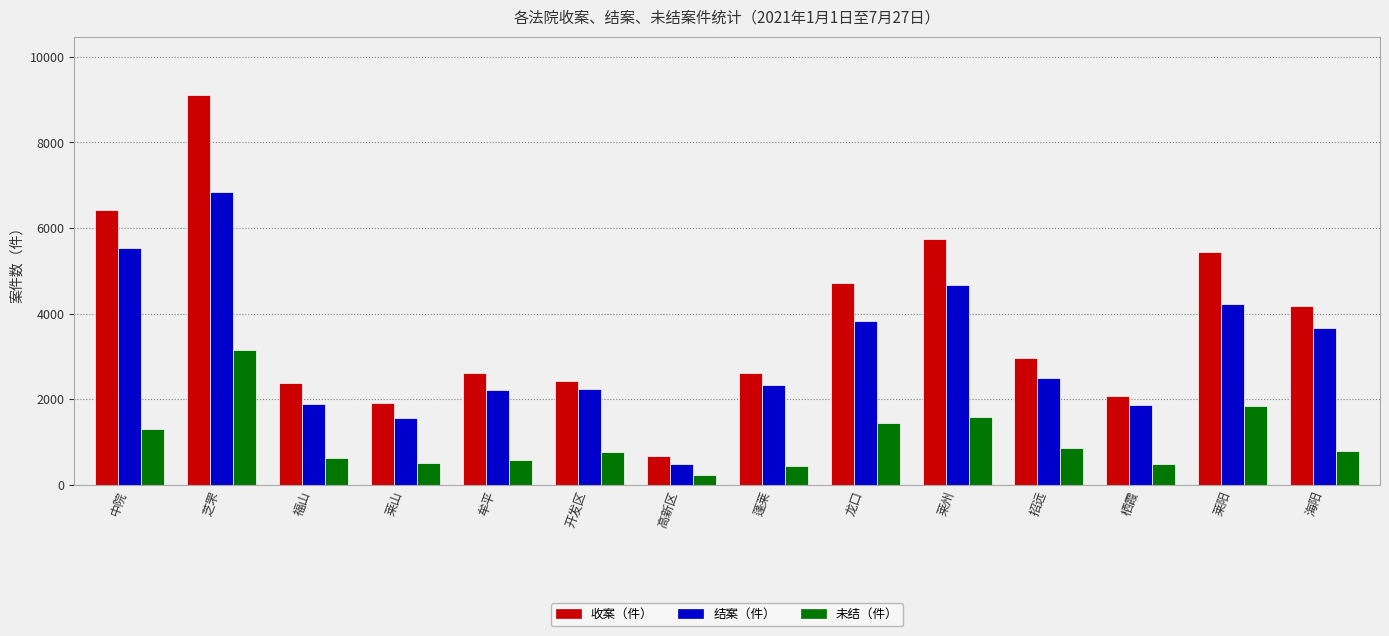

Between 莱山 and 莱阳, which series saw the biggest shift?

收案（件）